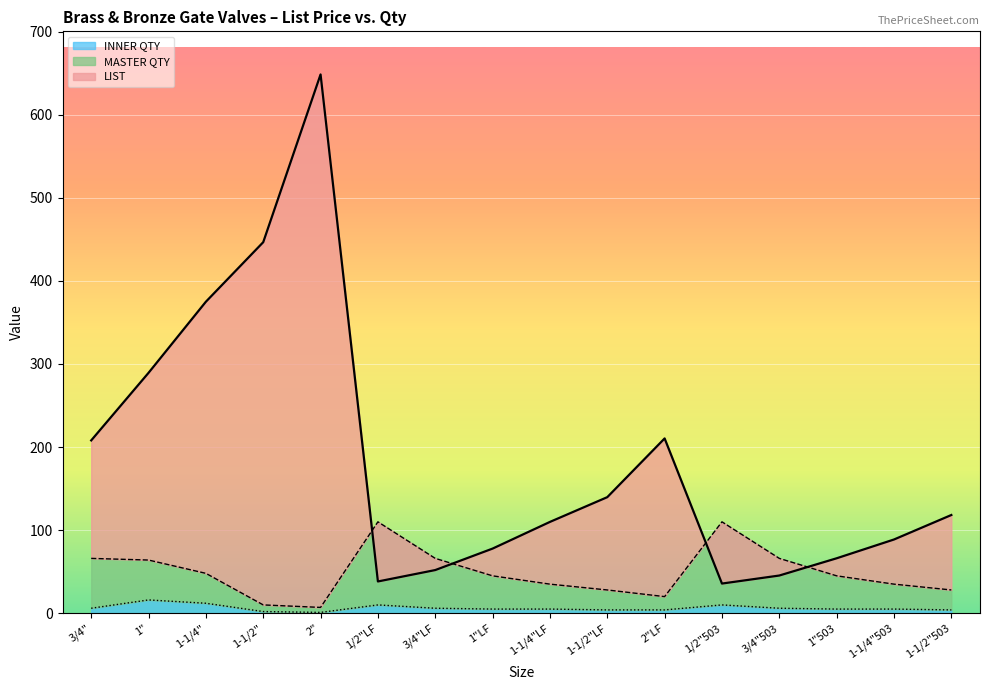

What is the change in value from 3/4" to 1"?

+81.4